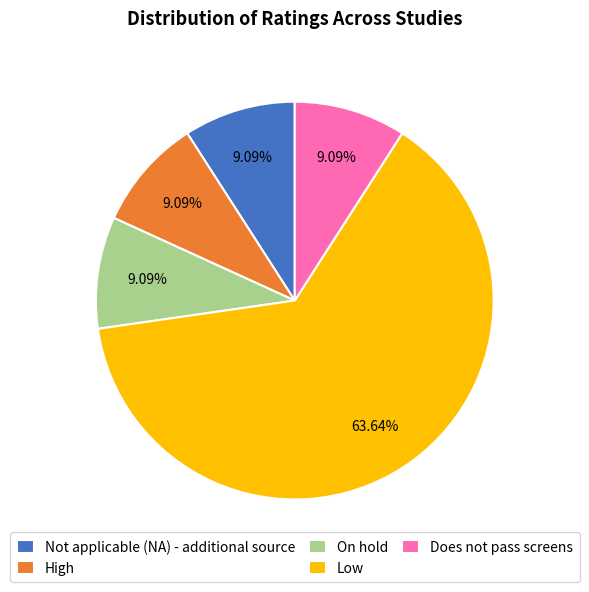

Combined, what portion of the pie is Not applicable (NA) - additional source and High?

18.2%